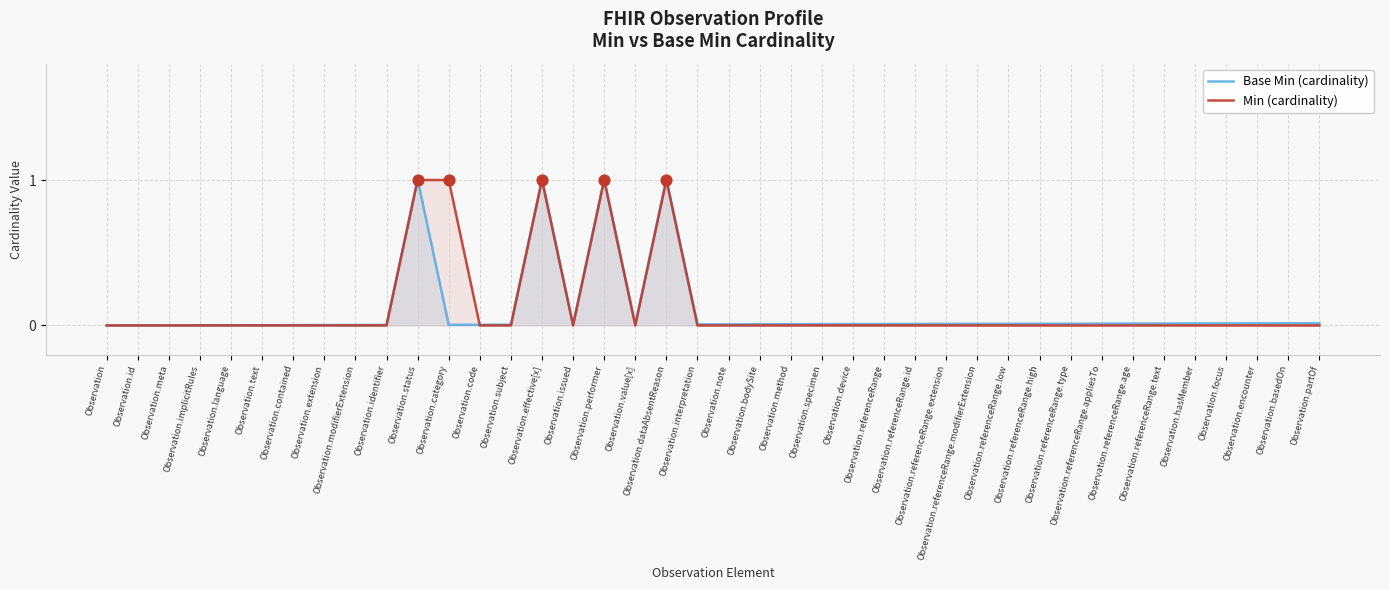

Which series contains the highest Y value?

Base Min (cardinality)